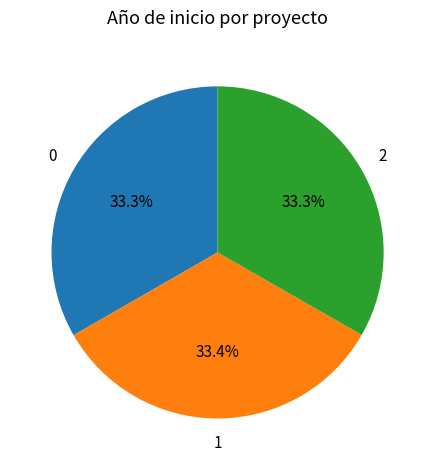

Does any single category account for the majority?

No